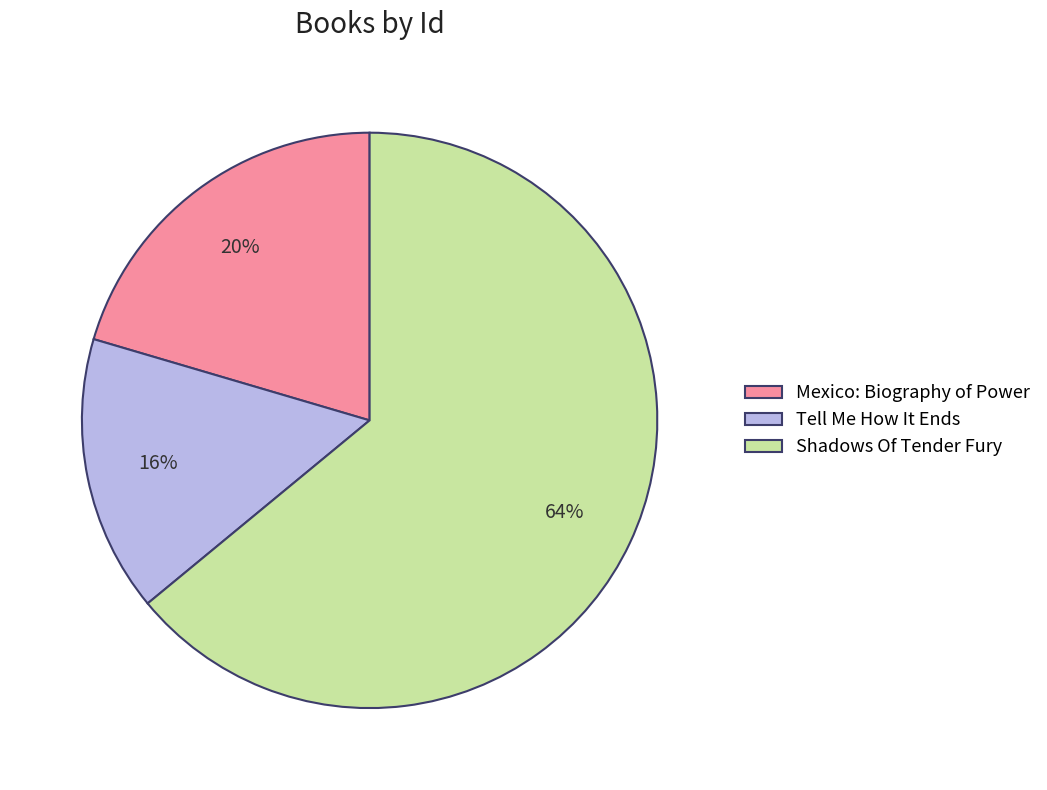

Which has a higher value, Tell Me How It Ends or Shadows Of Tender Fury?

Shadows Of Tender Fury